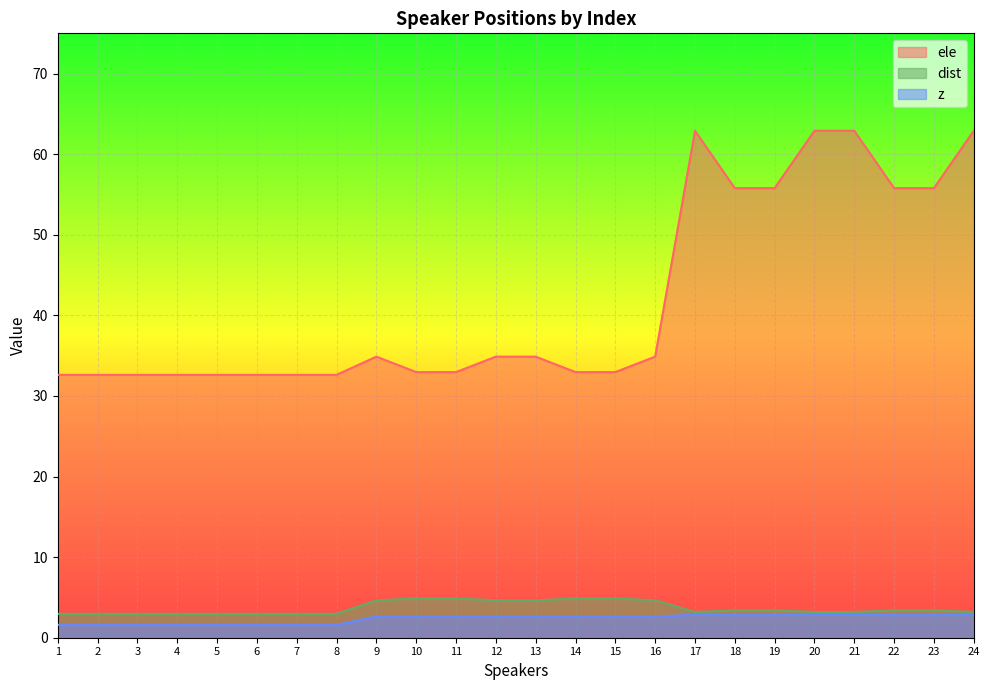

What is the difference between the highest and lowest values at 5?

31.0